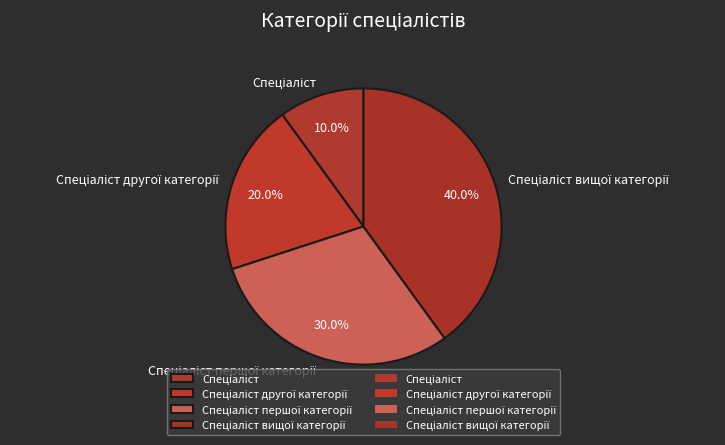

Is there a majority slice in this chart?

No